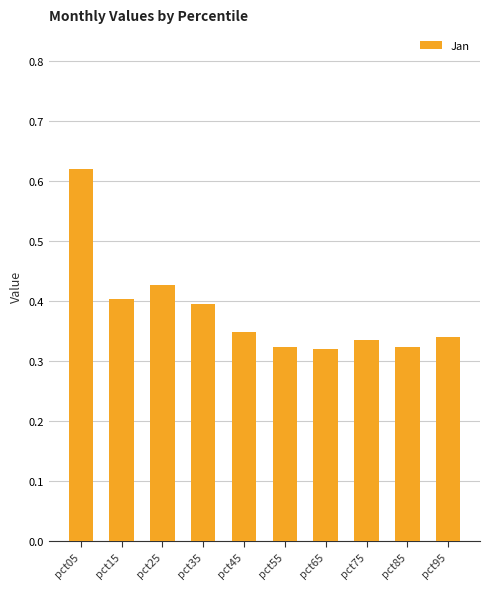

The chart shows a value of 0.6 at pct25. True or false?

False